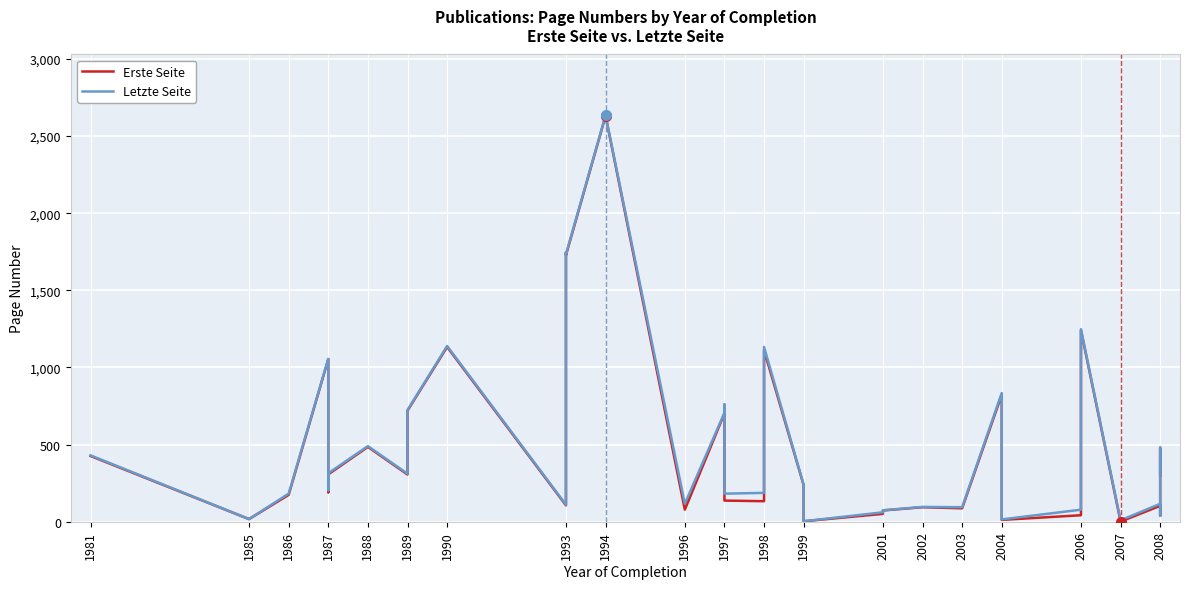

True or false: Erste Seite has more than 0 points higher than both neighbors.

True